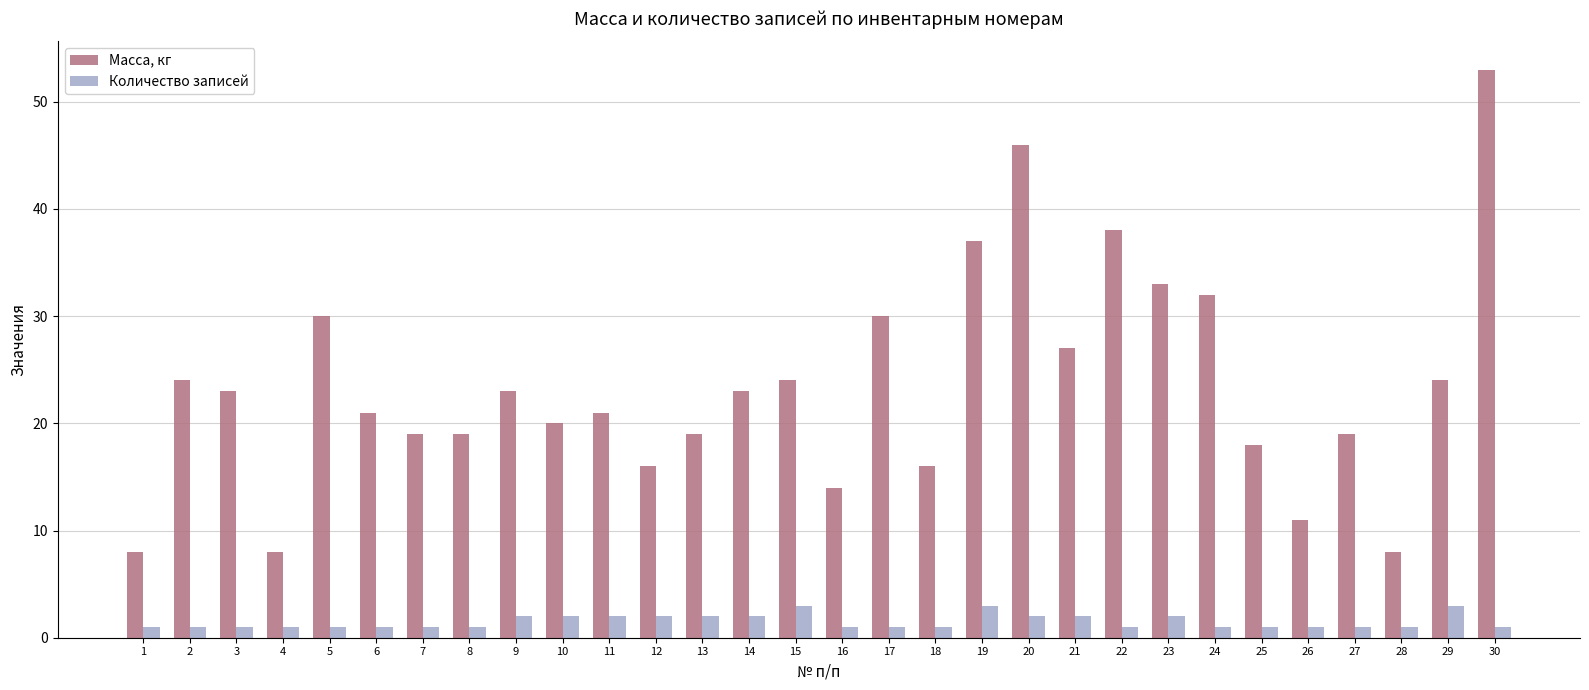

Which series changed the most between 12 and 25?

Масса, кг